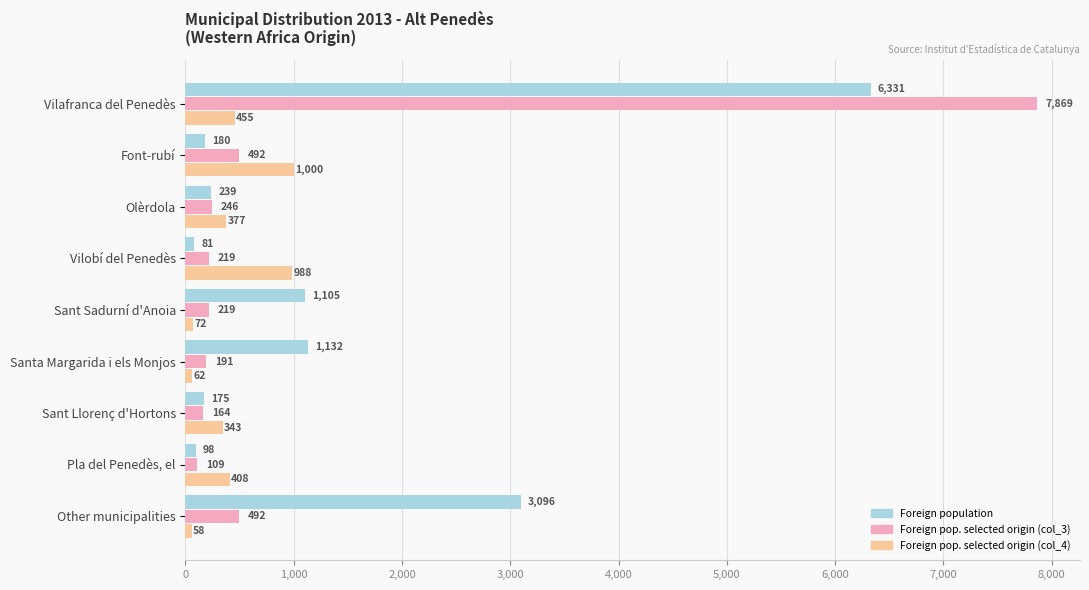

What are all the series names shown in the legend?

Foreign population, Foreign pop. selected origin (col_3), Foreign pop. selected origin (col_4)